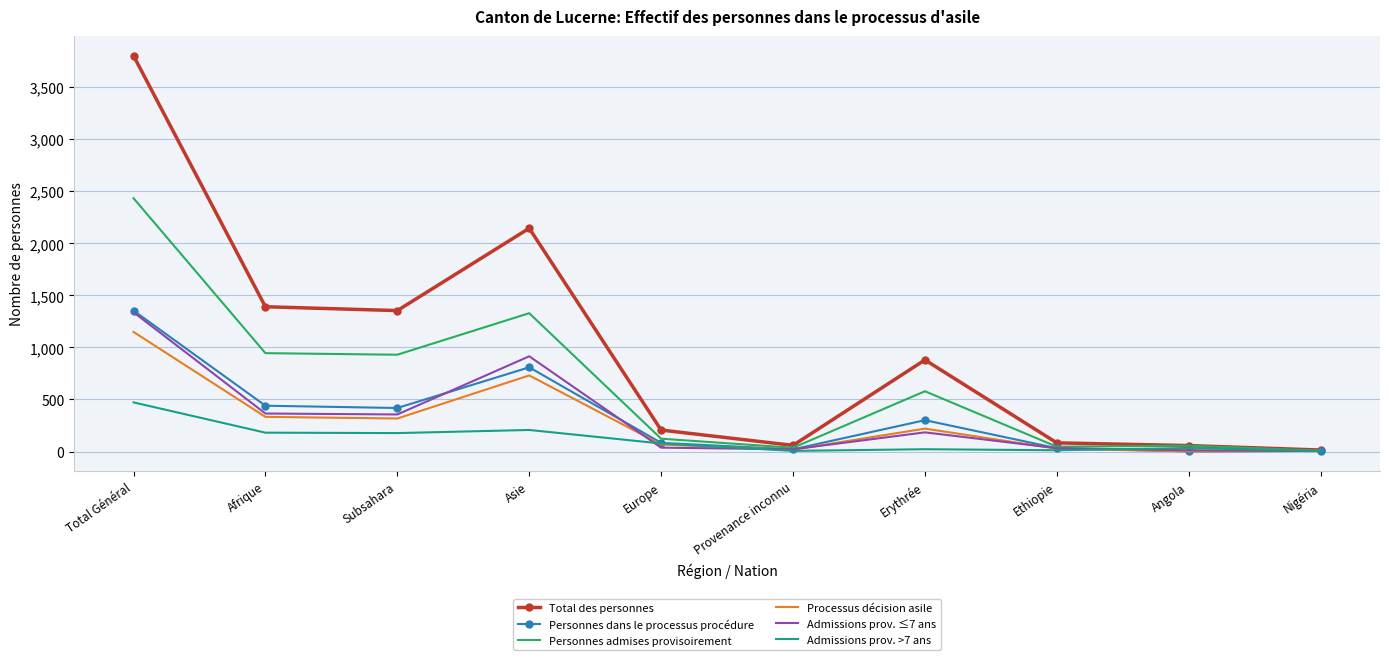

Where is the first local maximum for Total des personnes?

Asie